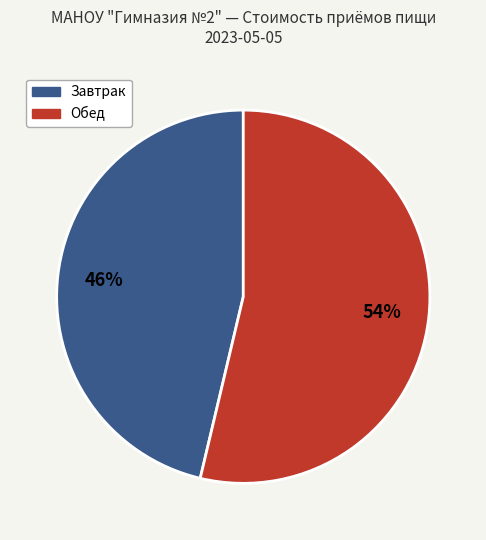

To the nearest percent, what is the combined percentage of Завтрак and Обед?

100%